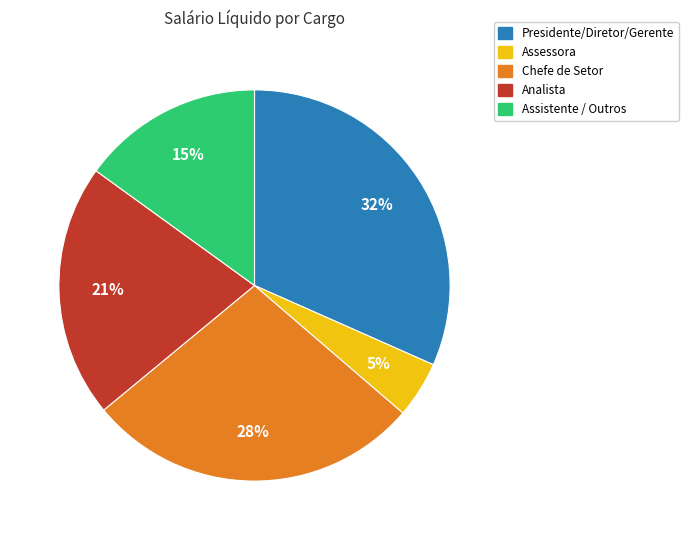

To the nearest percent, what is the difference between the largest and smallest slice percentages?

27%